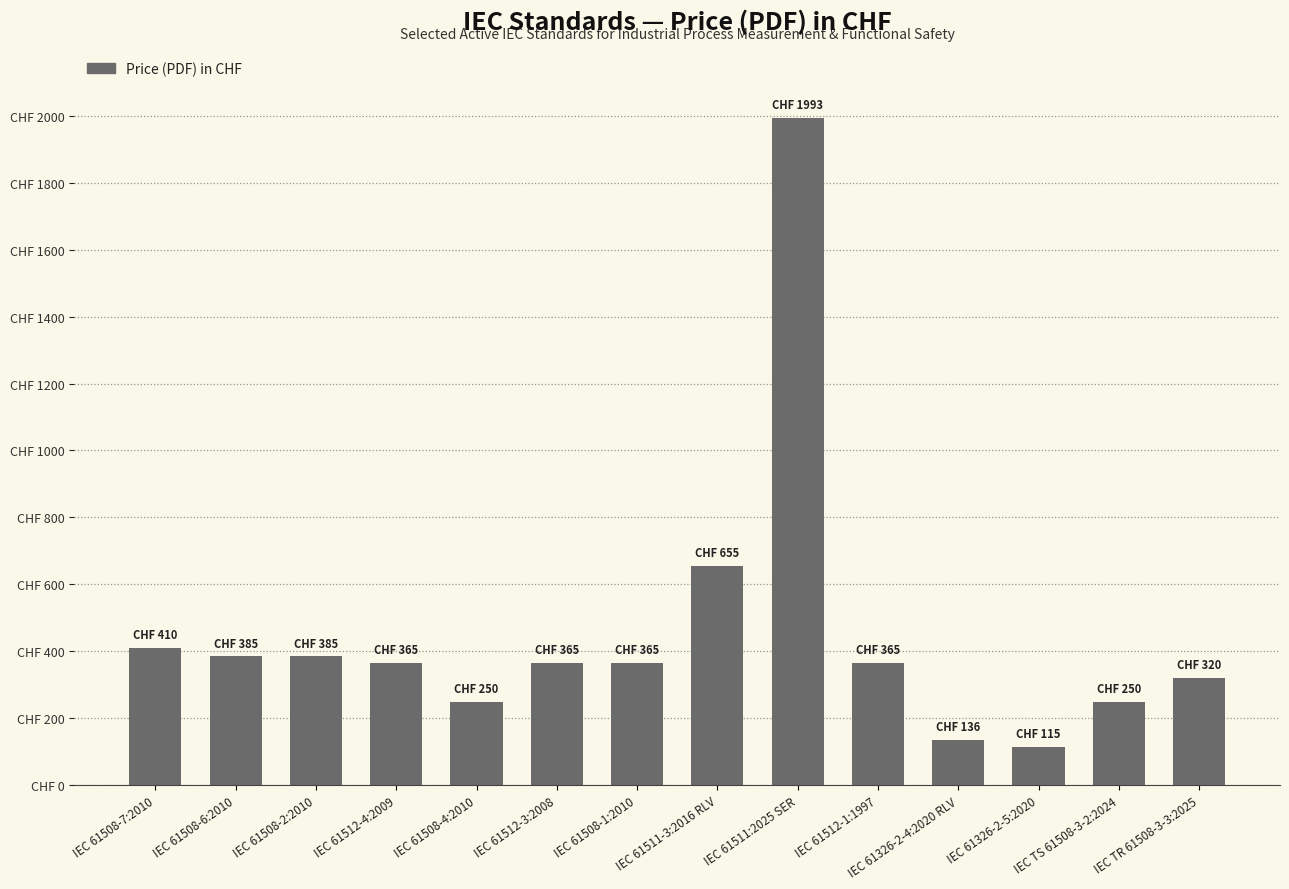

What is the ratio of the value at IEC 61512-4:2009 to the value at IEC 61508-2:2010?

0.9